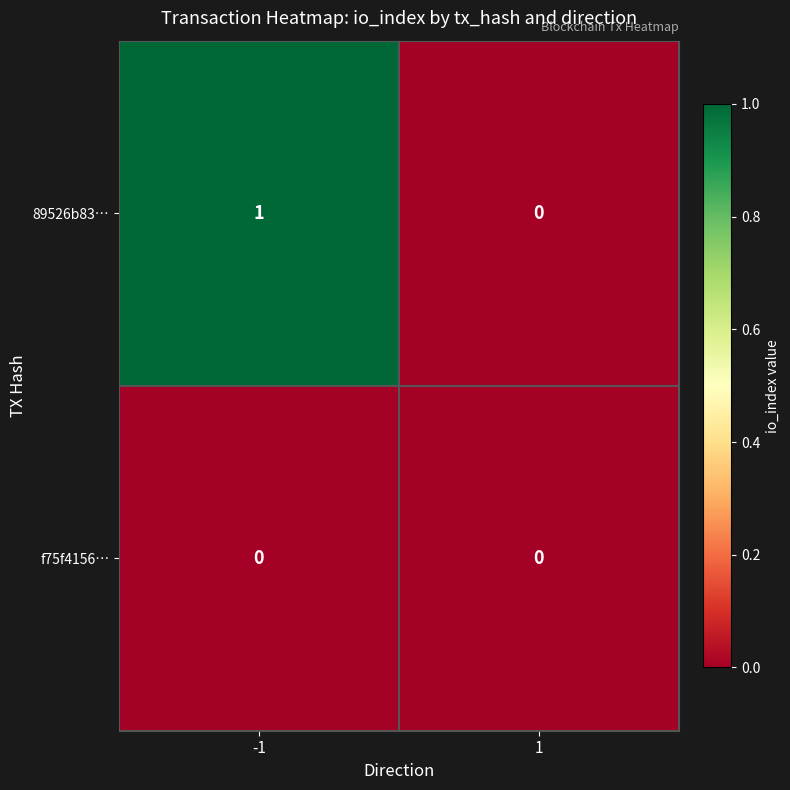

Reading left to right, list all the values displayed in this chart.

89526b83…: 1	0
f75f4156…: 0	0